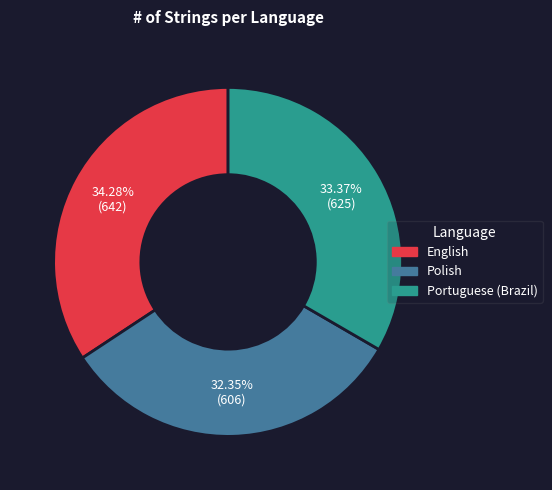

How many segments does this pie chart have?

3